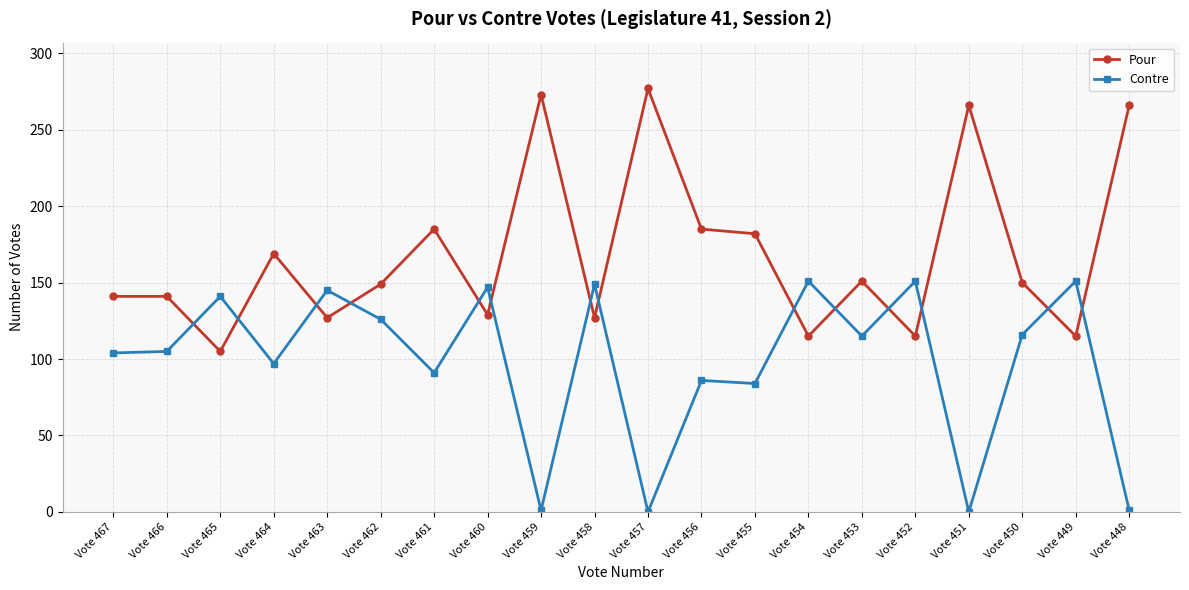

Does the chart display data point markers on the line(s)?

Yes